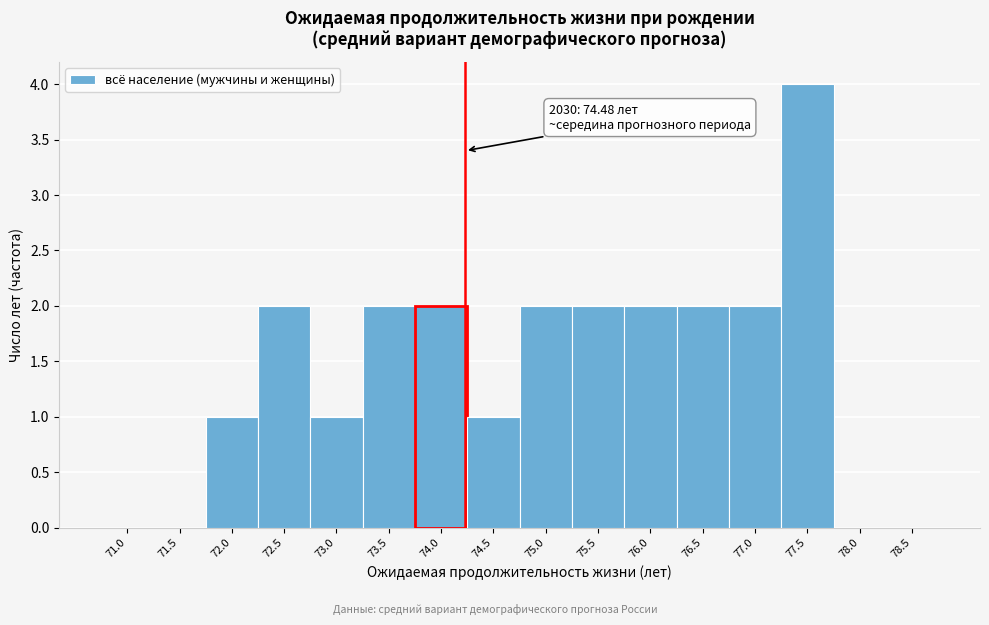

Reading left to right, list all the values displayed in this chart.

71.0=0	71.5=0	72.0=1	72.5=2	73.0=1	73.5=2	74.0=2	74.5=1	75.0=2	75.5=2	76.0=2	76.5=2	77.0=2	77.5=4	78.0=0	78.5=0